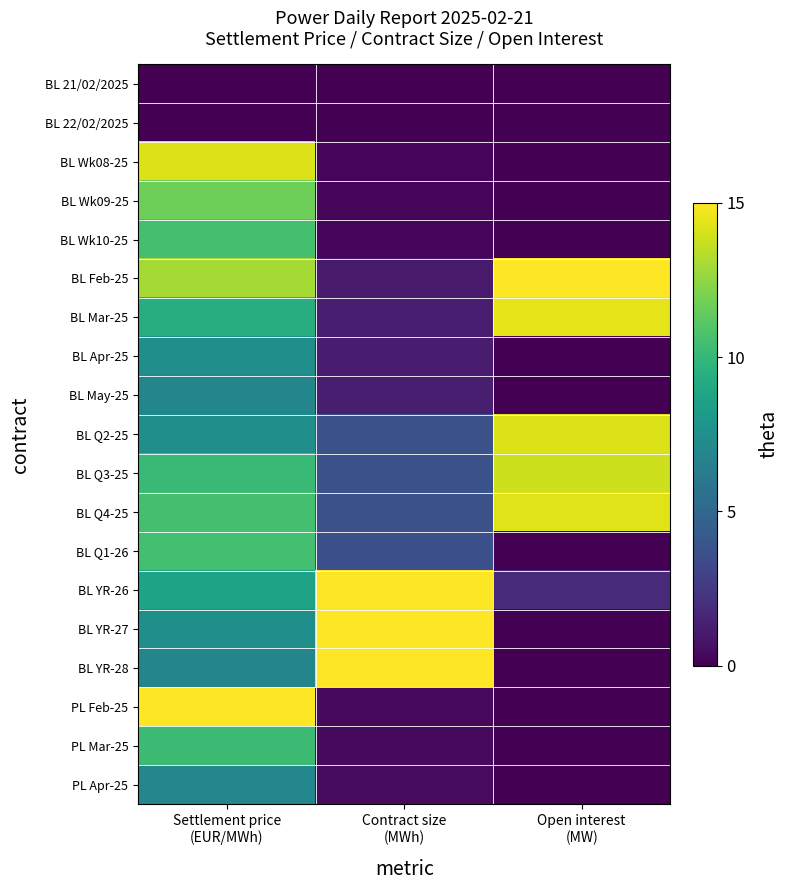

Count the number of data series in this chart.

19